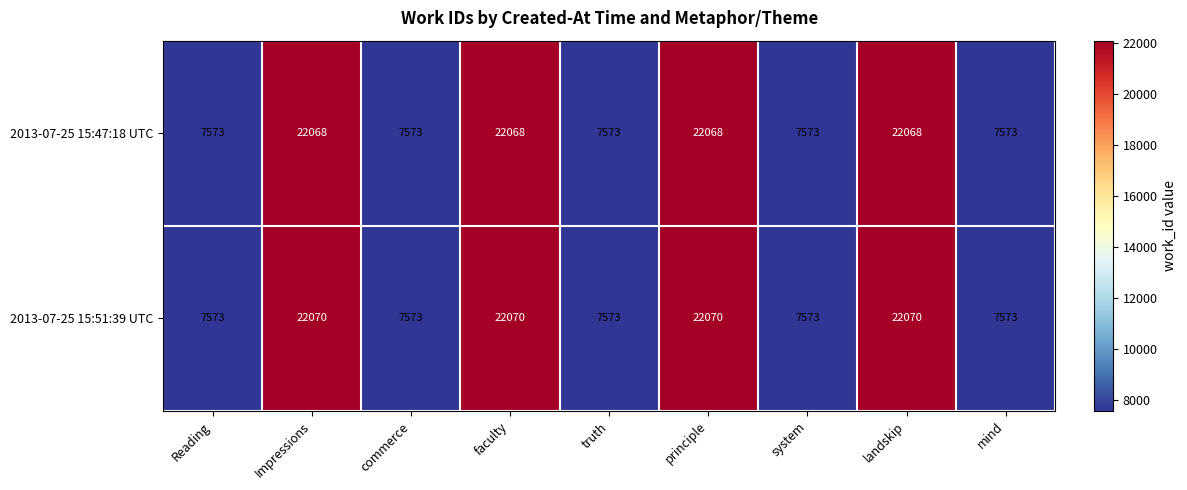

Rank the series at principle from highest to lowest value.

2013-07-25 15:51:39 UTC, 2013-07-25 15:47:18 UTC